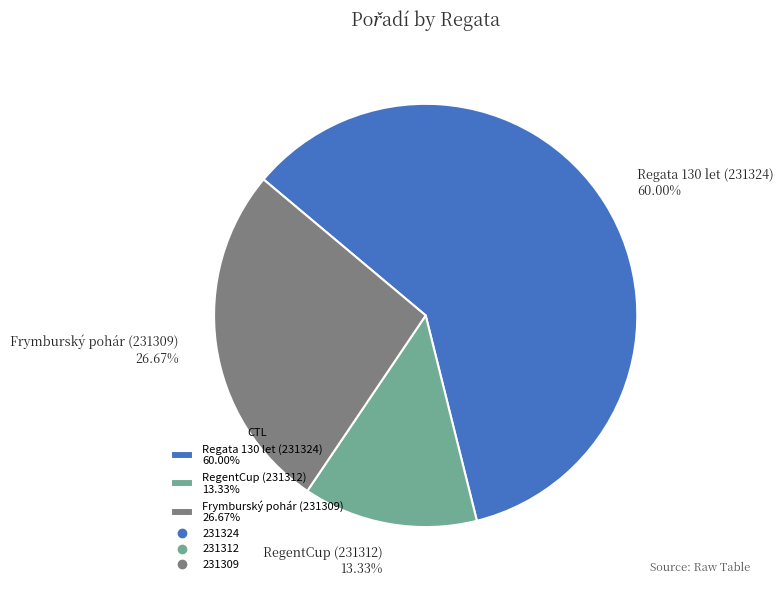

Count the number of slices in the pie.

3